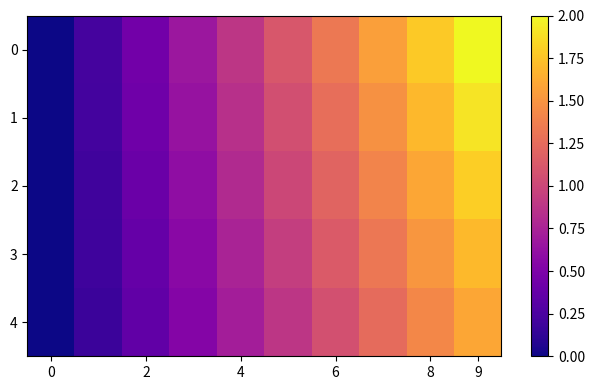

Rank the series by their maximum value, from lowest to highest.

4, 3, 2, 1, 0